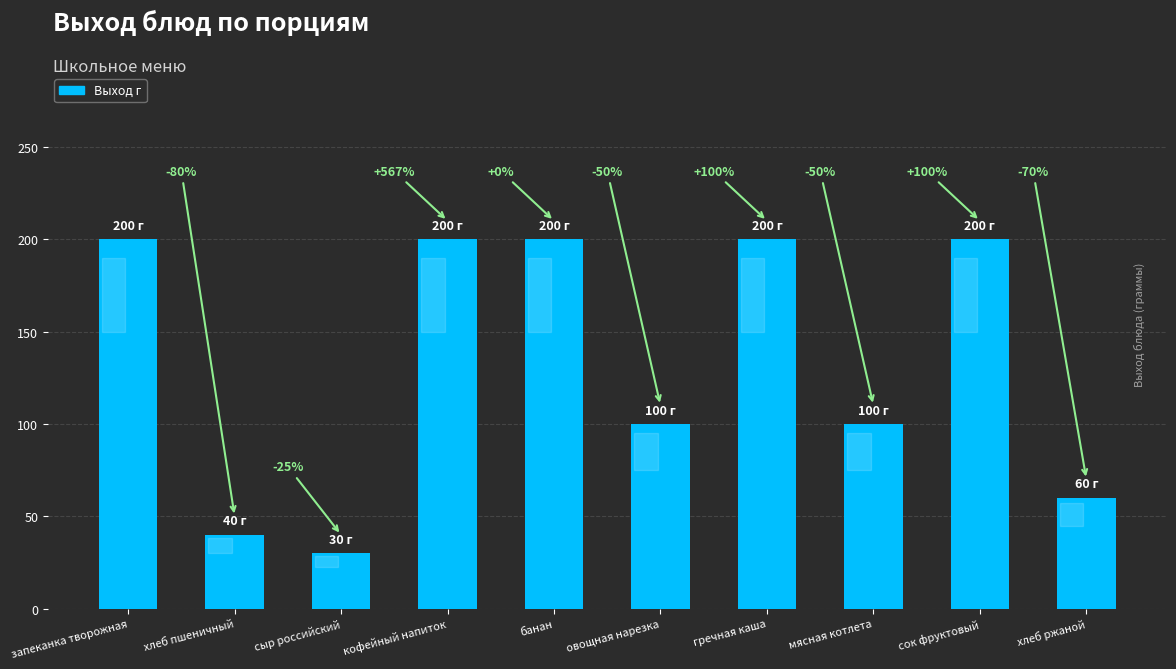

Reading right to left, extract all data points from this chart.

хлеб ржаной=60	сок фруктовый=200	мясная котлета=100	гречная каша=200	овощная нарезка=100	банан=200	кофейный напиток=200	сыр российский=30	хлеб пшеничный=40	запеканка творожная=200